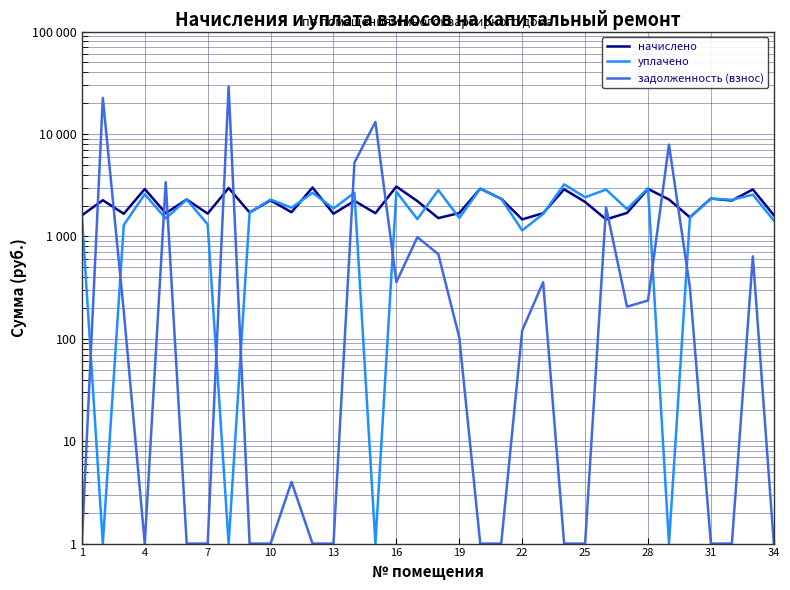

Reading left to right, extract all data points from this chart.

начислено: 1603.7	2253.8	1662.3	2898.4	1683.6	2291.0	1667.7	2967.7	1710.3	2248.4	1721.0	2999.7	1662.3	2221.7	1683.6	3063.6	2211.1	1507.9	1688.9	2925.1	2328.3	1465.2	1683.6	2882.4	2168.5	1465.2	1694.3	2909.1	2291.0	1534.5	2339.0	2237.8	2871.8	1609.0
уплачено: 1603.7	1.0	1292.9	2576.4	1496.6	2291.0	1309.5	1.0	1710.3	2291.0	1904.4	2666.4	1873.5	2666.3	1.0	2722.3	1474.1	2830.9	1510.8	2925.1	2328.3	1143.7	1654.8	3219.9	2409.4	2866.2	1846.3	2951.7	1.0	1534.5	2339.0	2275.0	2552.7	1430.2
задолженность (взнос): 1.0	22523.7	184.7	1.0	3384.3	1.0	1.0	28955.2	1.0	1.0	4.0	1.0	1.0	5248.4	13108.9	357.5	982.7	670.2	102.9	1.0	1.0	120.5	356.5	1.0	1.0	1918.5	205.8	236.3	7875.1	314.5	1.0	1.0	638.2	1.0